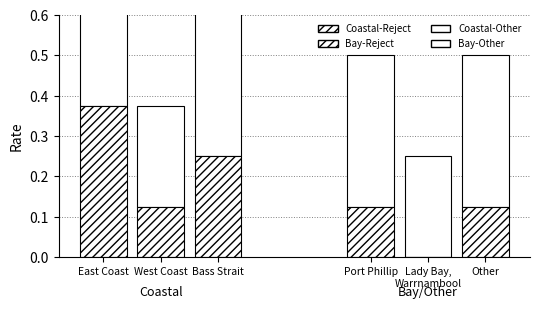

What is the label of the 2nd bar from the left?

West Coast